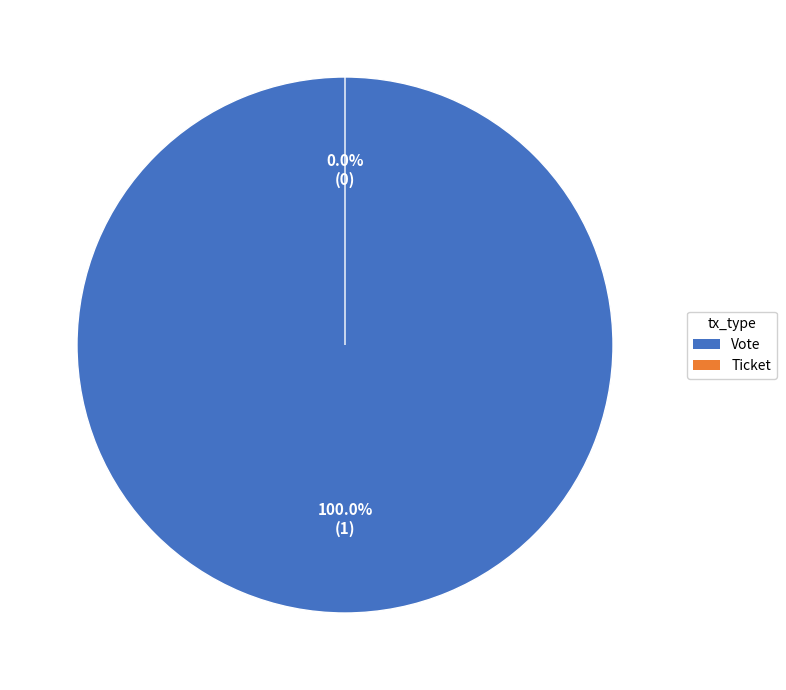

To the nearest percent, what percentage of the pie is Vote?

100%